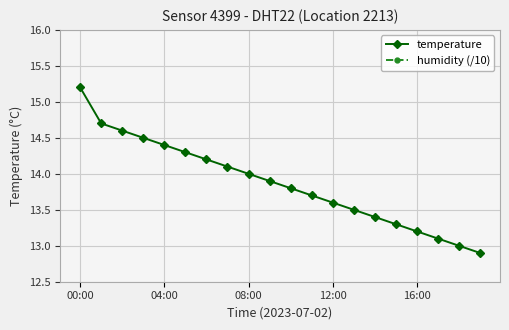

The value of temperature at 08:00 is 14.0. True or false?

True